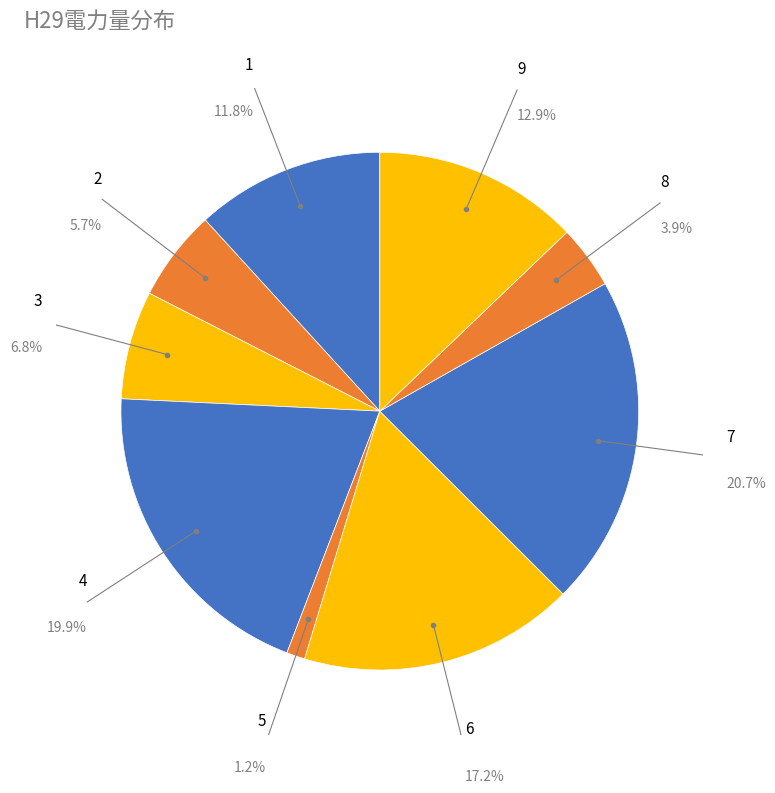

To the nearest percent, what portion does 8 represent?

4%